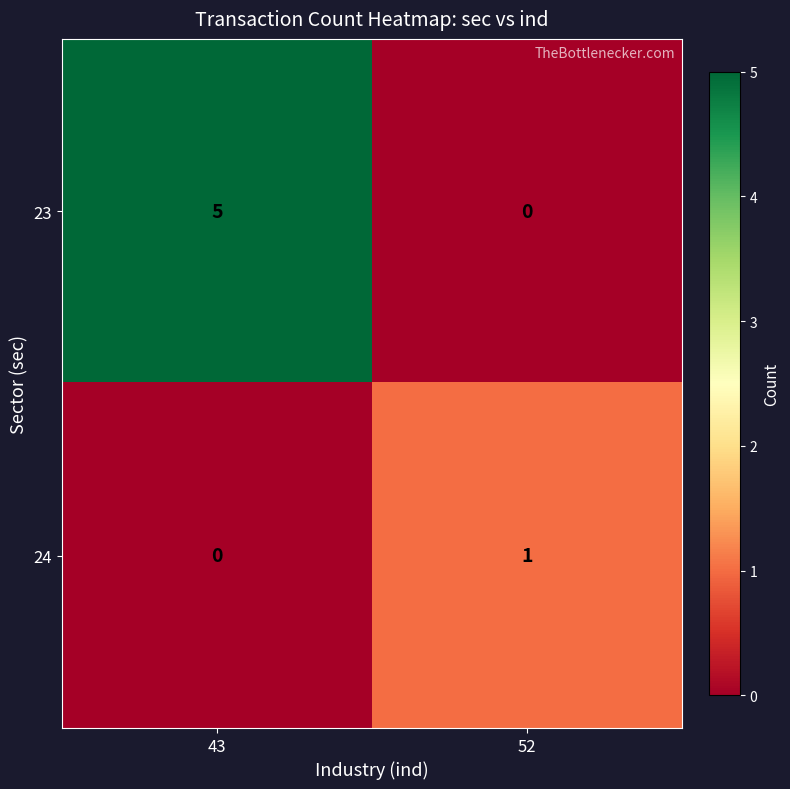

Which series has the widest spread of values?

23